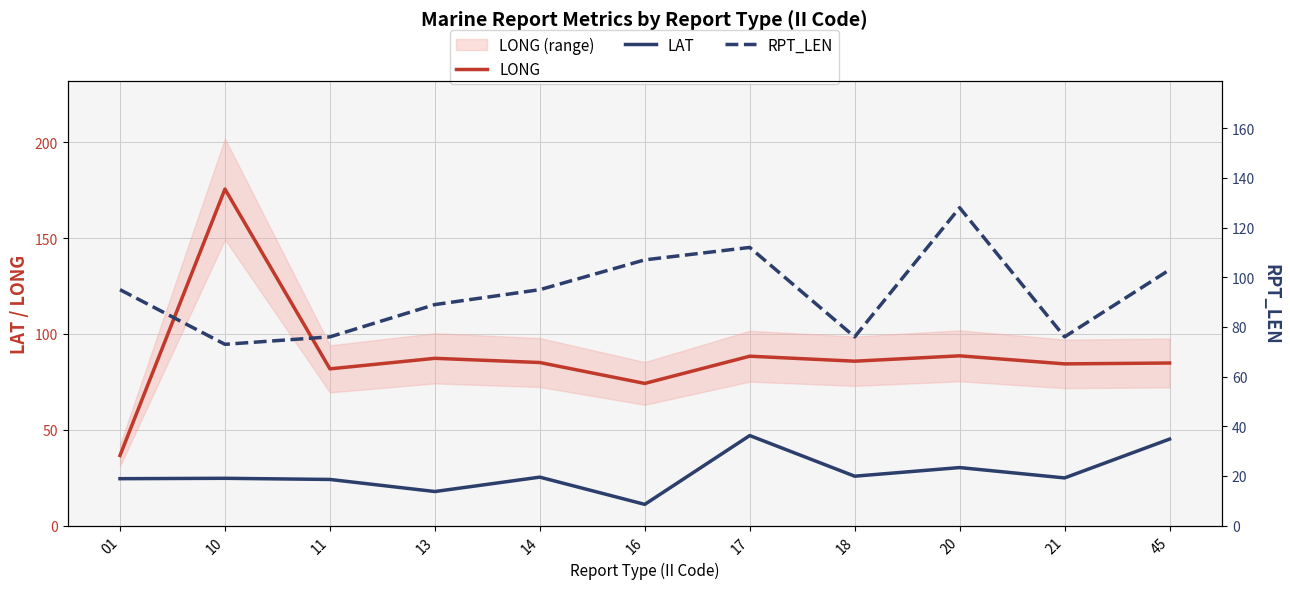

Reading right to left, transcribe all the data shown in this chart.

LONG: 45=84.8	21=84.4	20=88.6	18=85.8	17=88.4	16=74.2	14=85.1	13=87.3	11=81.8	10=175.6	01=36.6
LAT: 45=45.1	21=24.9	20=30.3	18=25.8	17=47.0	16=11.1	14=25.3	13=17.8	11=24.1	10=24.7	01=24.5
RPT_LEN: 45=103.0	21=76.0	20=128.0	18=76.0	17=112.0	16=107.0	14=95.0	13=89.0	11=76.0	10=73.0	01=95.0